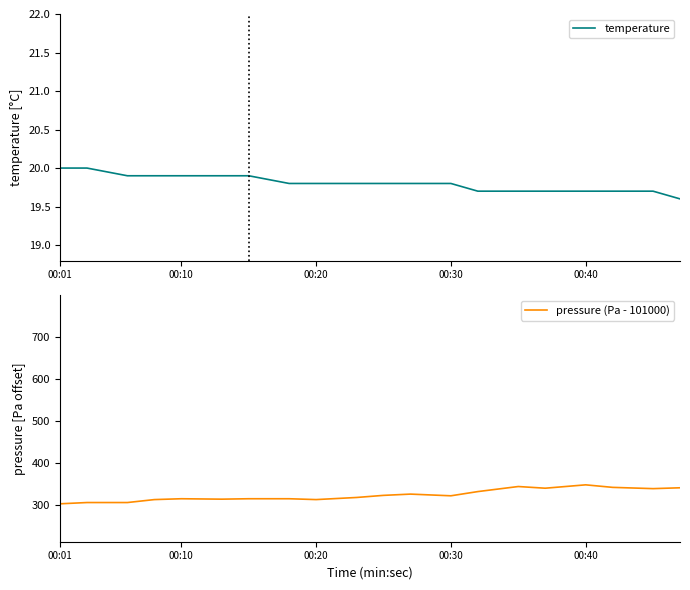

True or false: temperature has a value of 20.0 at 00:01.

True